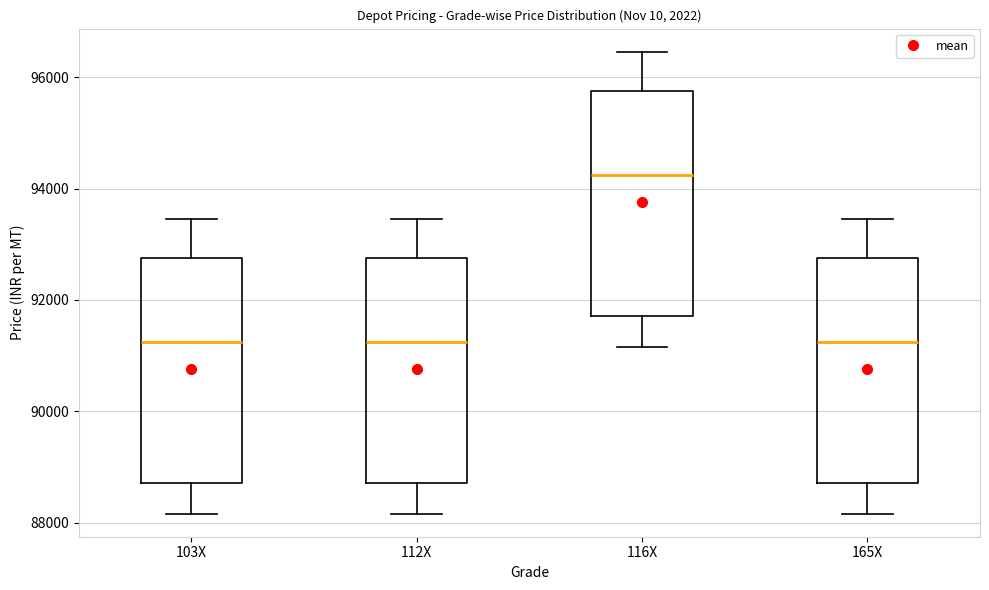

Reading left to right, transcribe this box plot: for each box, give where its median line is, the range the box spans, and where its two whiskers end, as read against the y-axis. The values are not printed on the chart, so give them approximately, as read against the axis.

103X: median 91200, box 88800 to 92800, whiskers 88200 to 93400
112X: median 91200, box 88800 to 92800, whiskers 88200 to 93400
116X: median 94200, box 91800 to 95800, whiskers 91200 to 96400
165X: median 91200, box 88800 to 92800, whiskers 88200 to 93400